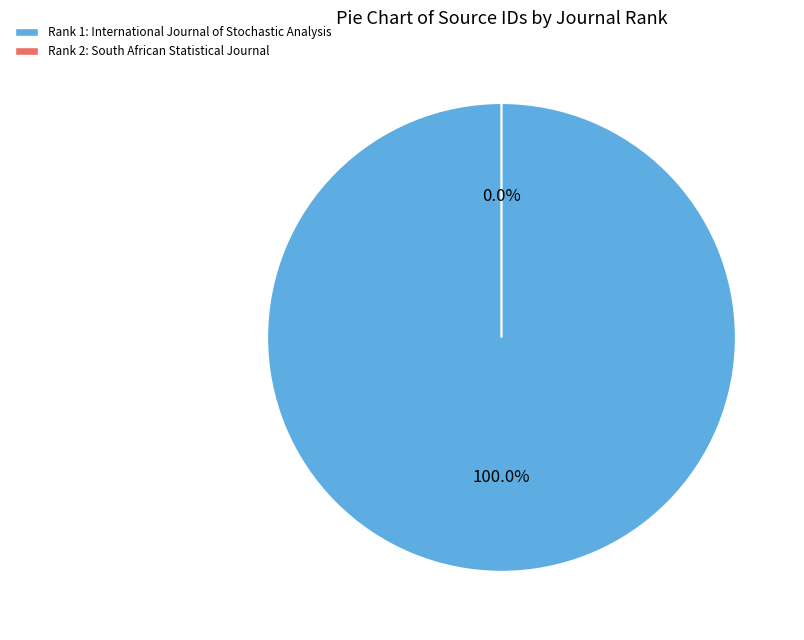

To the nearest percent, what is the combined percentage of International Journal of Stochastic Analysis and South African Statistical Journal?

100%